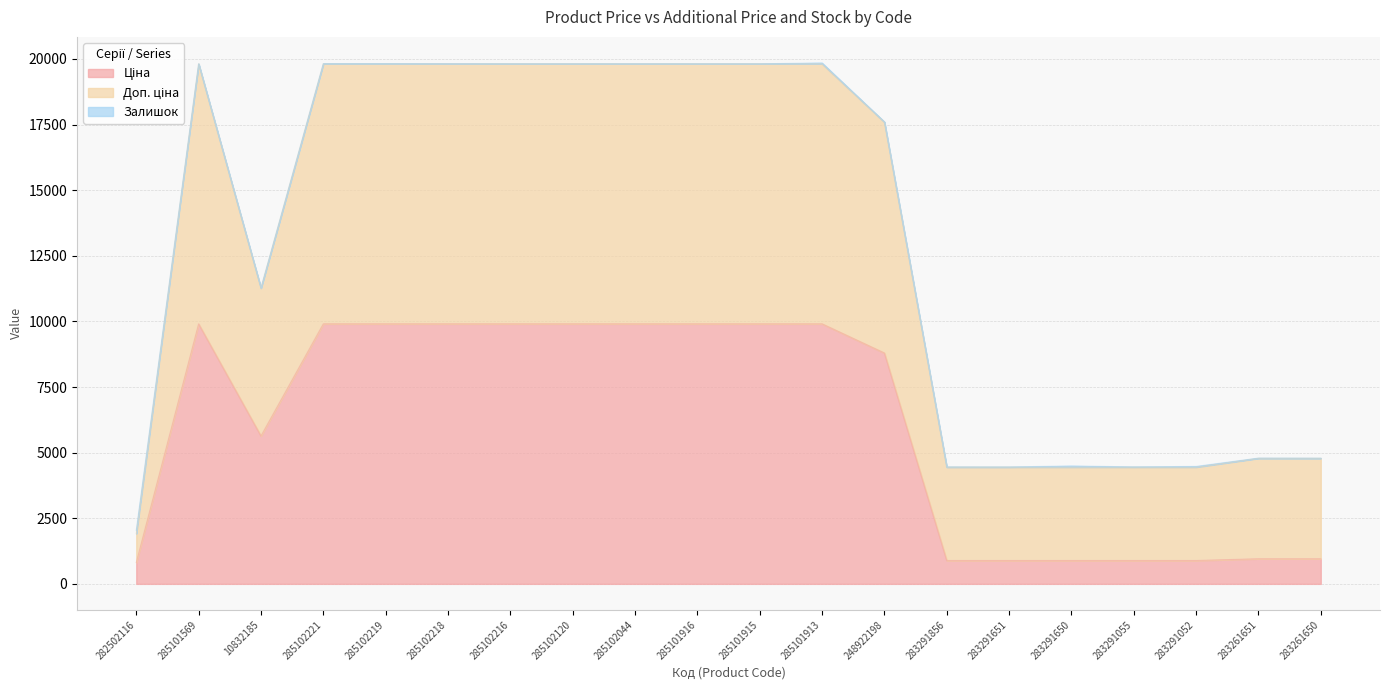

True or false: Доп. ціна and Ціна intersect in this chart.

False